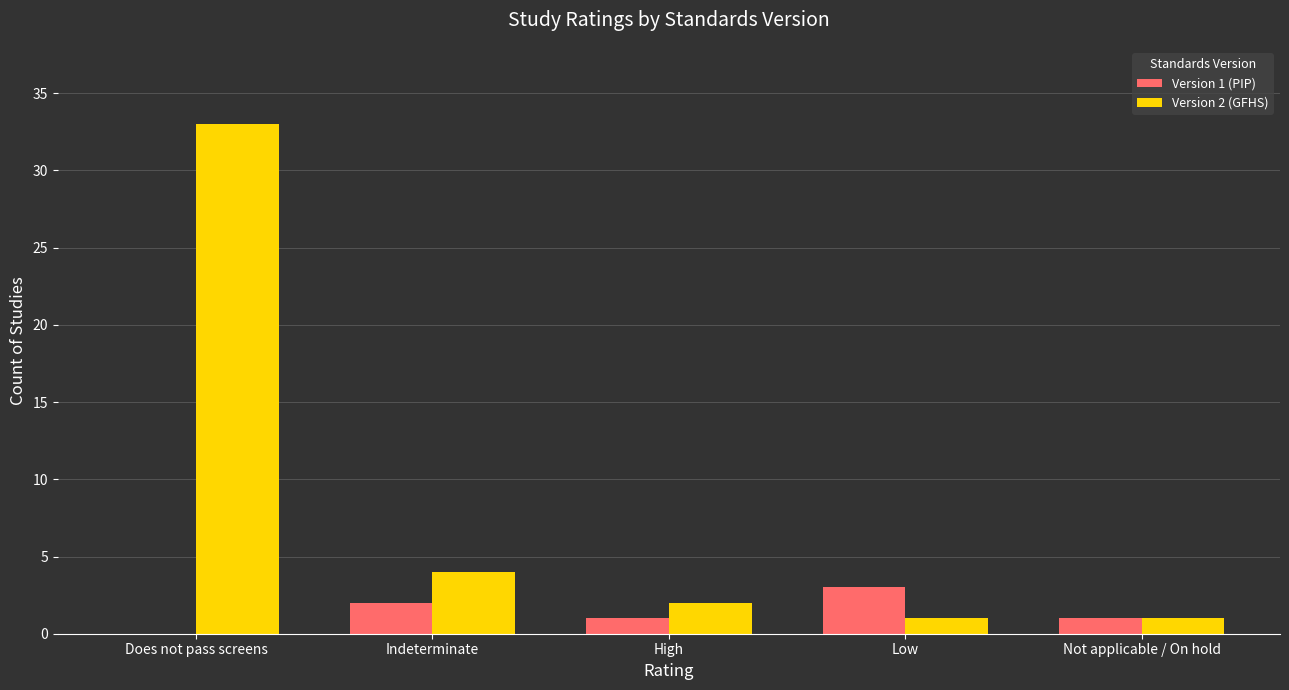

At which category is the sum across all series the highest?

Does not pass screens